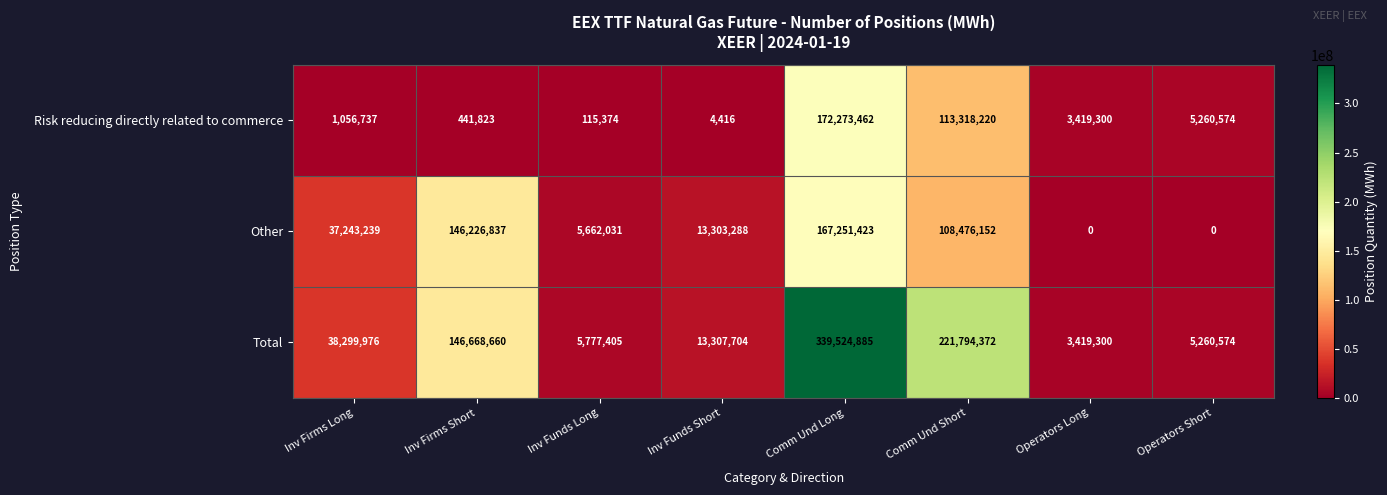

At which category does the chart reach its peak across all series?

Comm Und Long